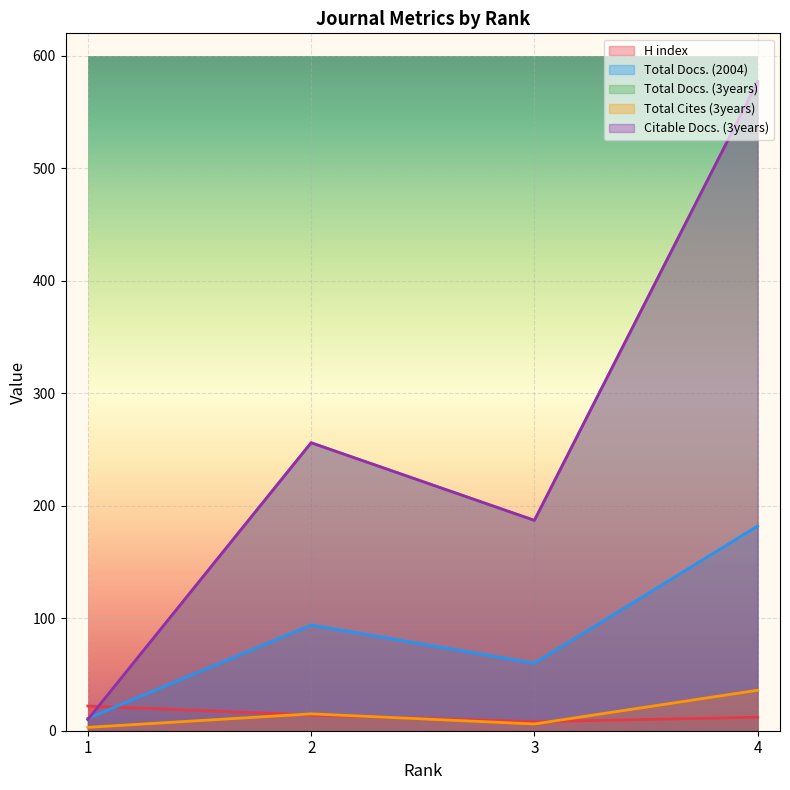

What are all the series names shown in the legend?

H index, Total Docs. (2004), Total Docs. (3years), Total Cites (3years), Citable Docs. (3years)